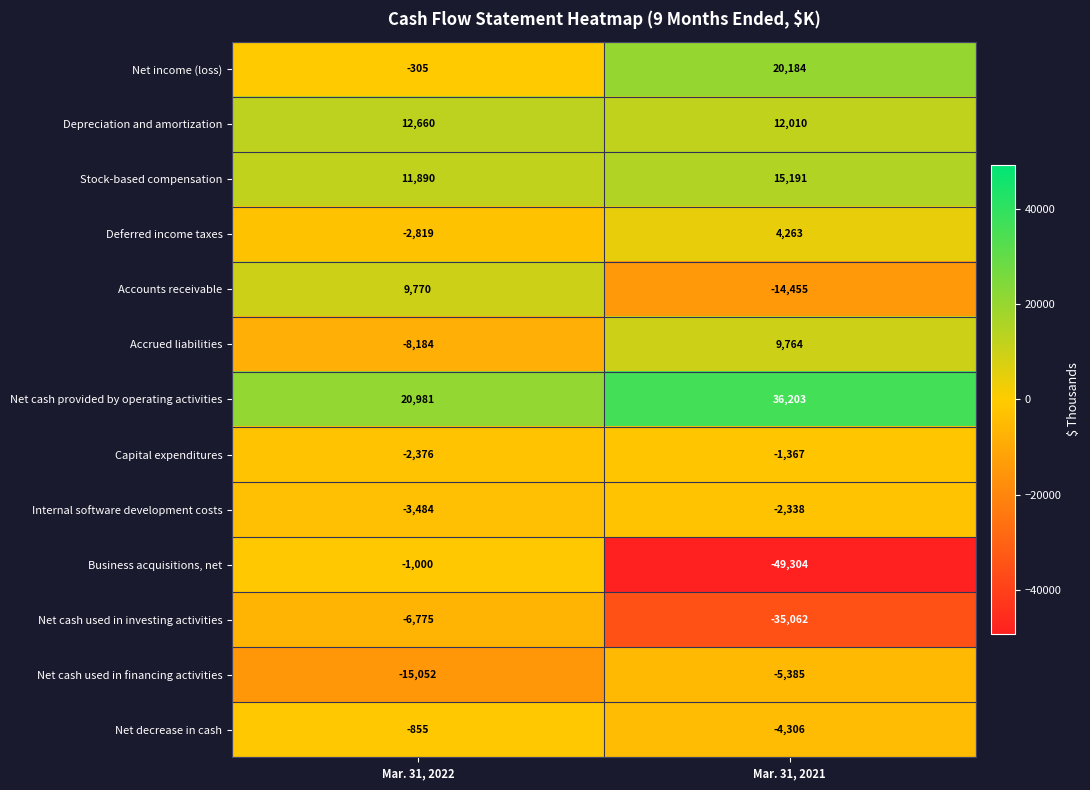

The Accounts receivable series shows 9770 at Mar. 31, 2022. True or false?

True